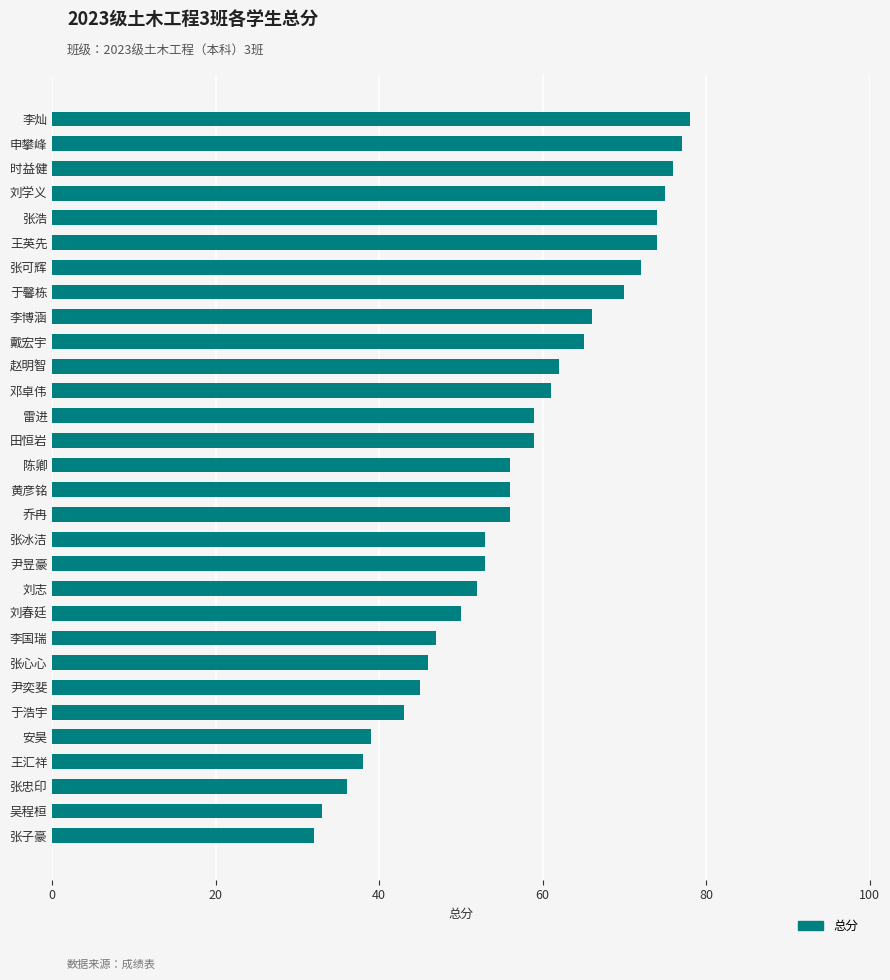

The chart shows a value of 82 at 刘春廷. True or false?

False